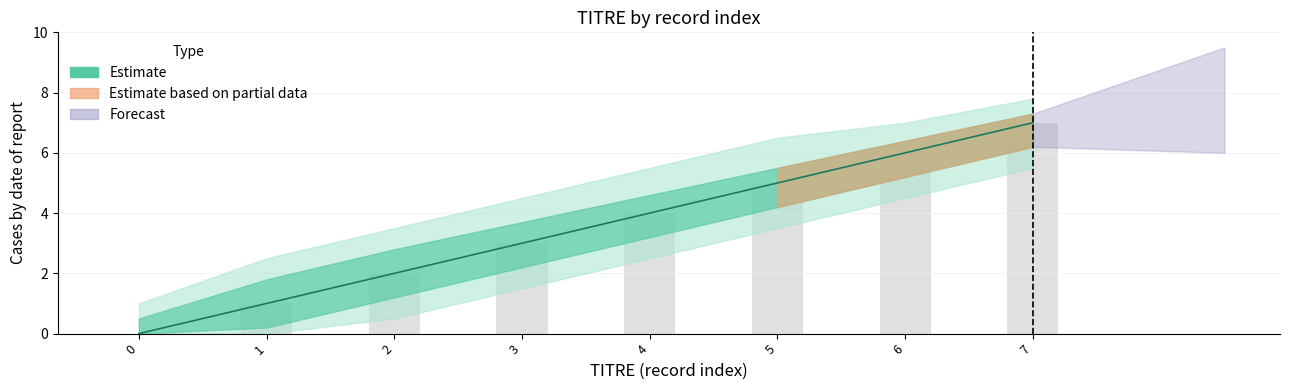

Which label corresponds to the largest value in the chart?

7